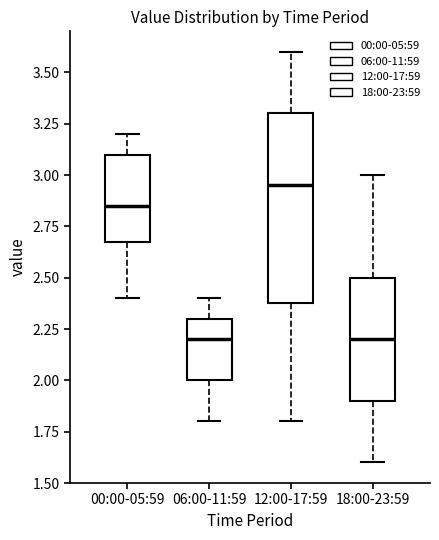

Reading left to right, read every box against the y-axis: the position of its median line, the range the box covers, and the ends of its whiskers. The values are not printed on the chart, so give them approximately, as read against the axis.

00:00-05:59: median 2.85, box 2.70 to 3.10, whiskers 2.40 to 3.20
06:00-11:59: median 2.20, box 2.00 to 2.30, whiskers 1.80 to 2.40
12:00-17:59: median 2.95, box 2.40 to 3.30, whiskers 1.80 to 3.60
18:00-23:59: median 2.20, box 1.90 to 2.50, whiskers 1.60 to 3.00